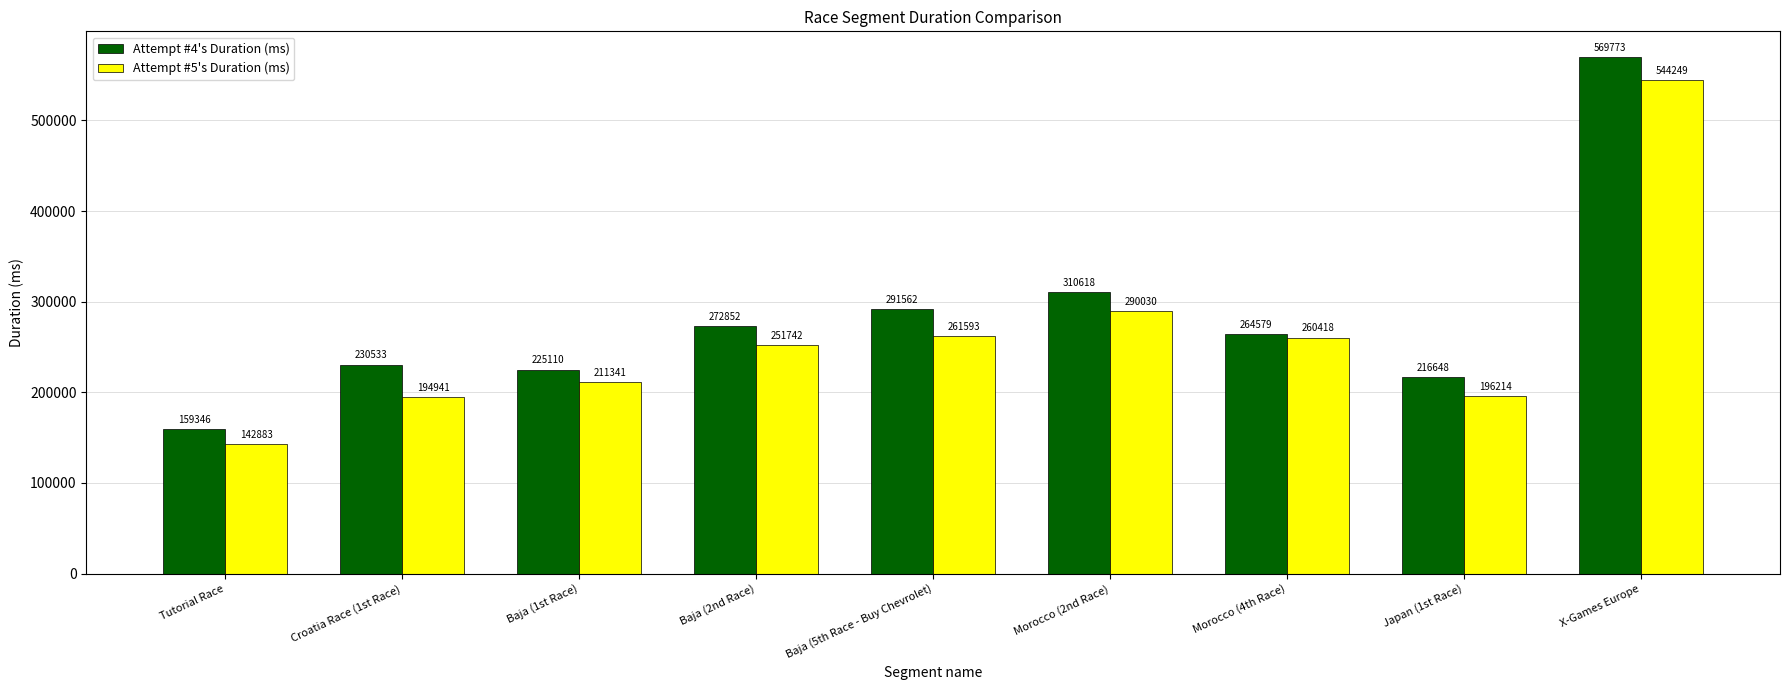

Reading right to left, transcribe all the data shown in this chart.

Attempt #4's Duration (ms): 569773	216648	264579	310618	291562	272852	225110	230533	159346
Attempt #5's Duration (ms): 544249	196214	260418	290030	261593	251742	211341	194941	142883